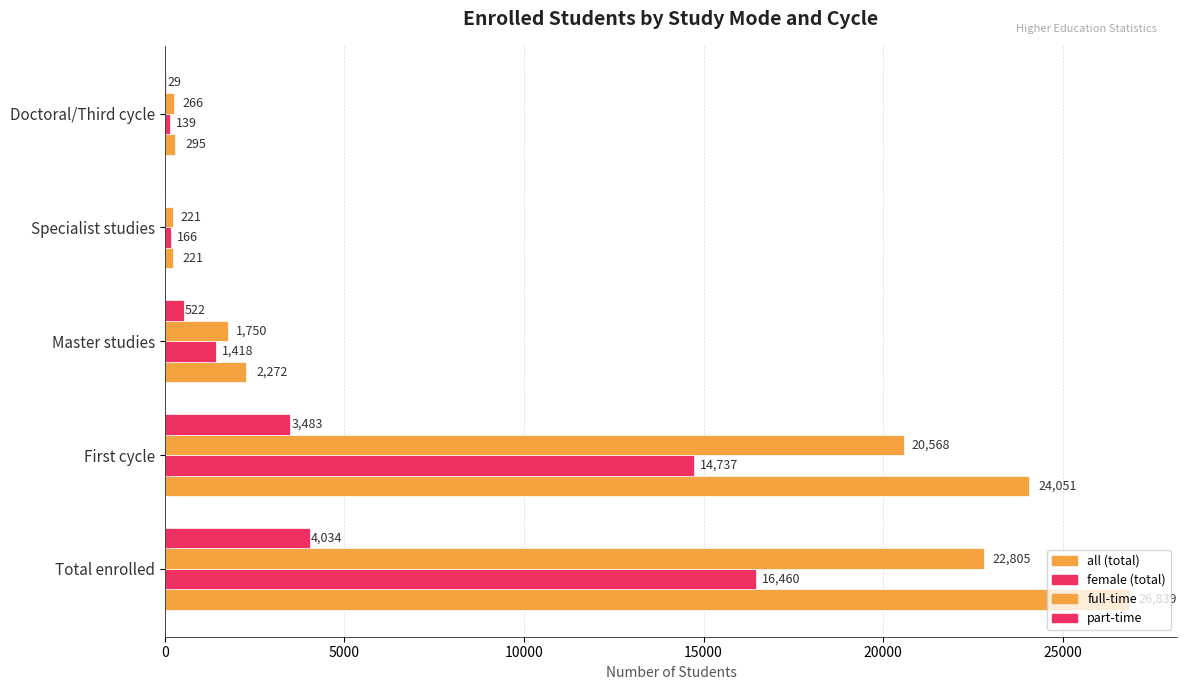

Which series has the largest total across all categories?

all (total)